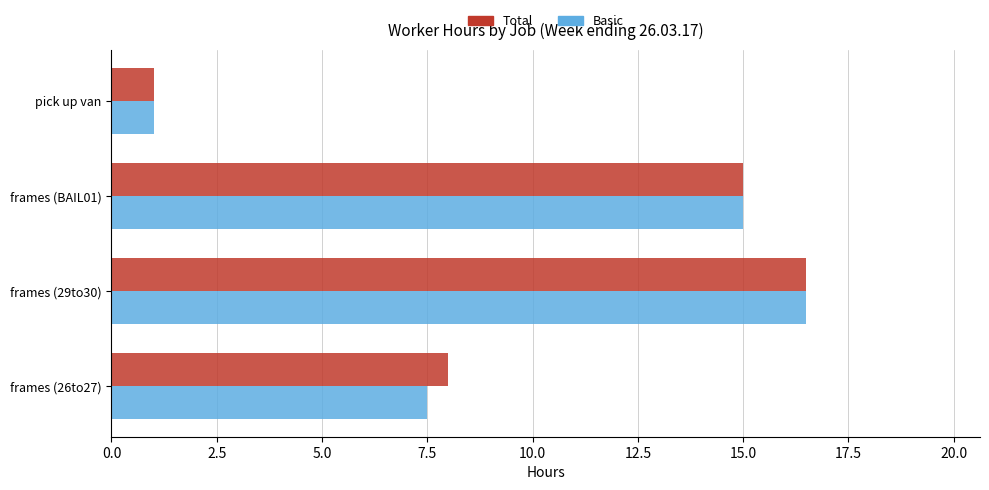

List the labels in order of Total value, largest first.

frames (29to30), frames (BAIL01), frames (26to27), pick up van